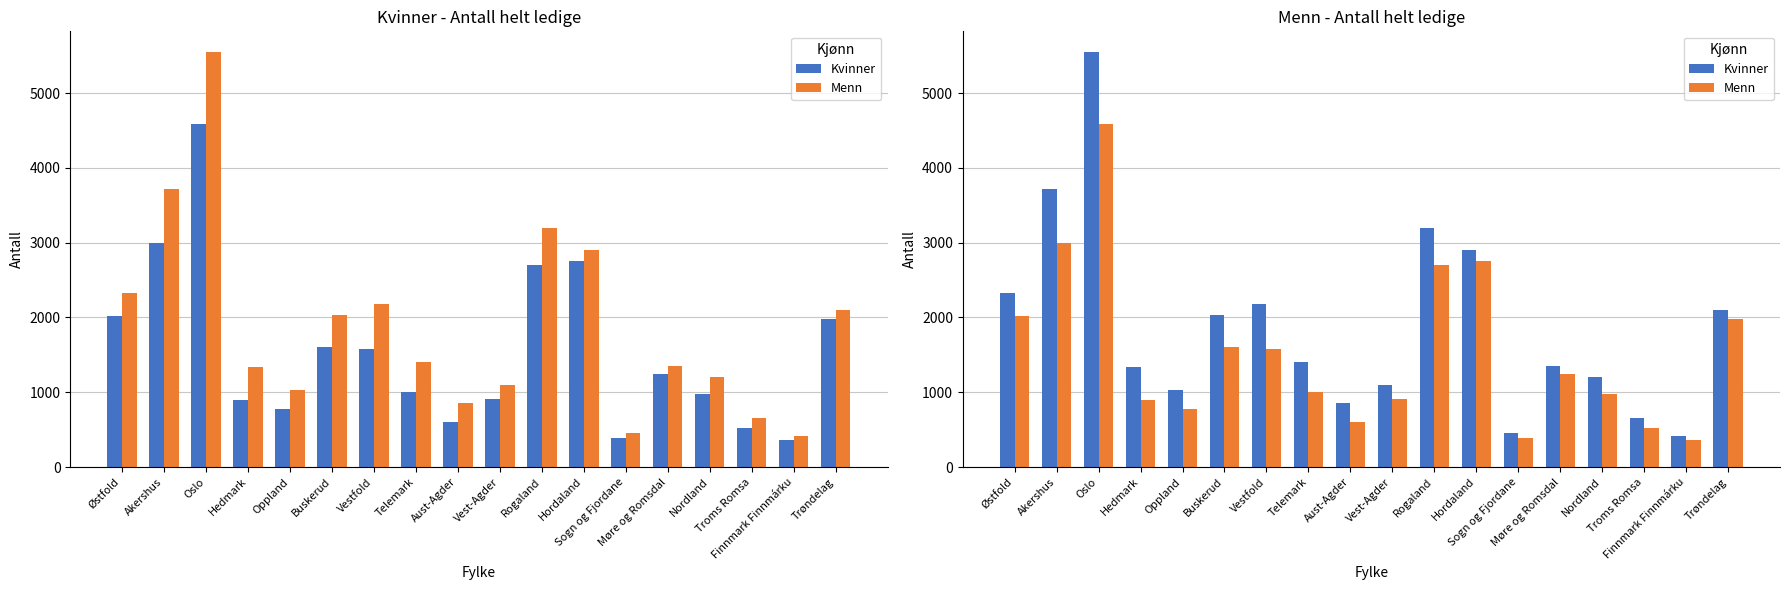

What is the difference between the maximum and minimum values in the Kvinner series?

5130